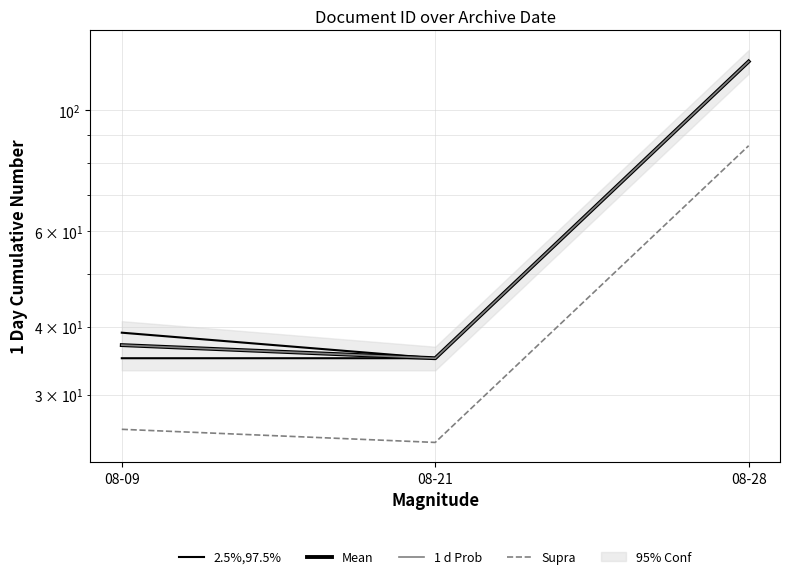

Reading left to right, list all the values displayed in this chart.

2.5%,97.5%: 39.0	35.0	123.0
Mean: 37.0	35.0	123.0
1 d Prob: 37.0	35.0	123.0
Supra: 25.9	24.5	86.1